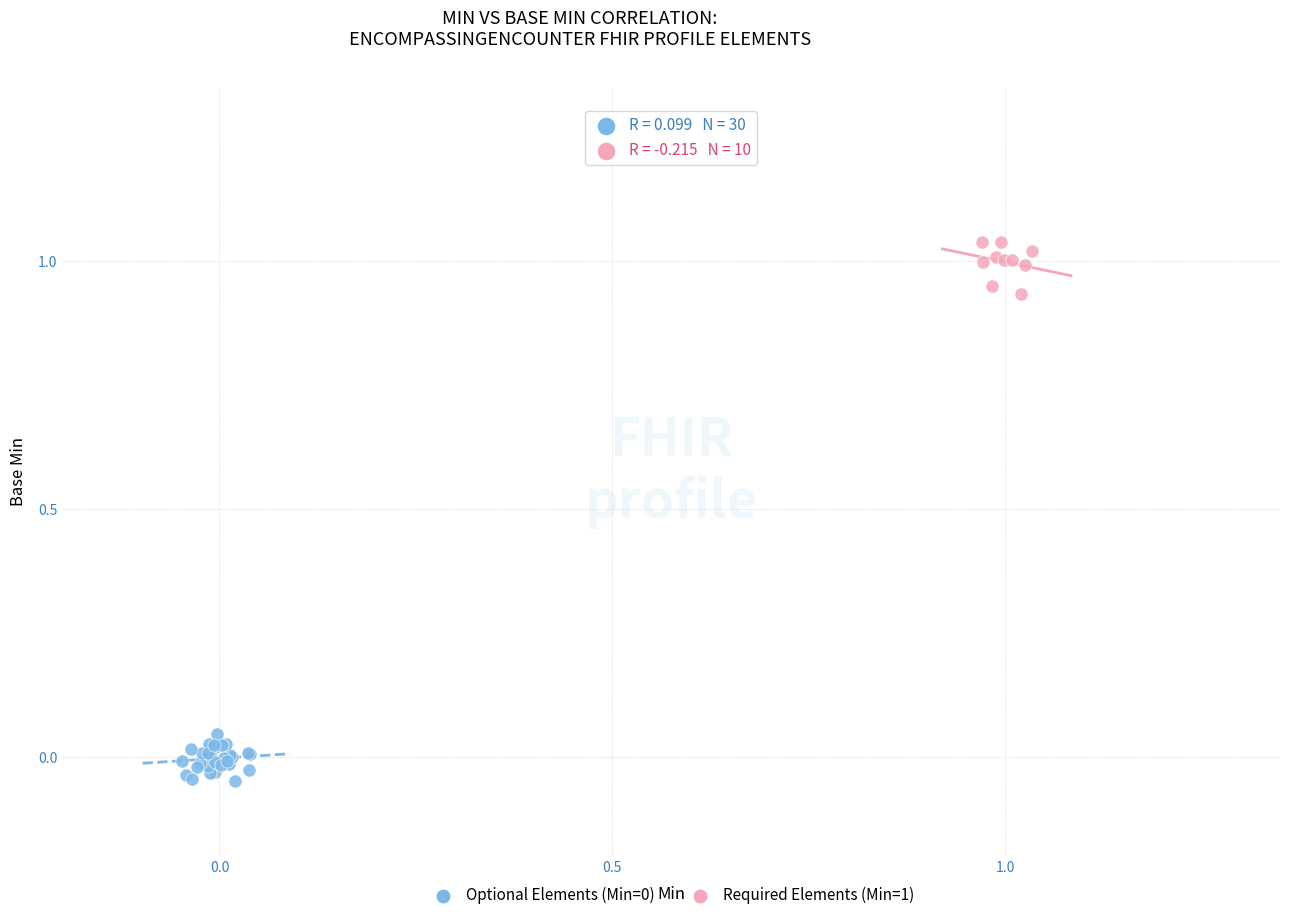

Which series reaches the maximum Y coordinate?

Required Elements (Min=1)